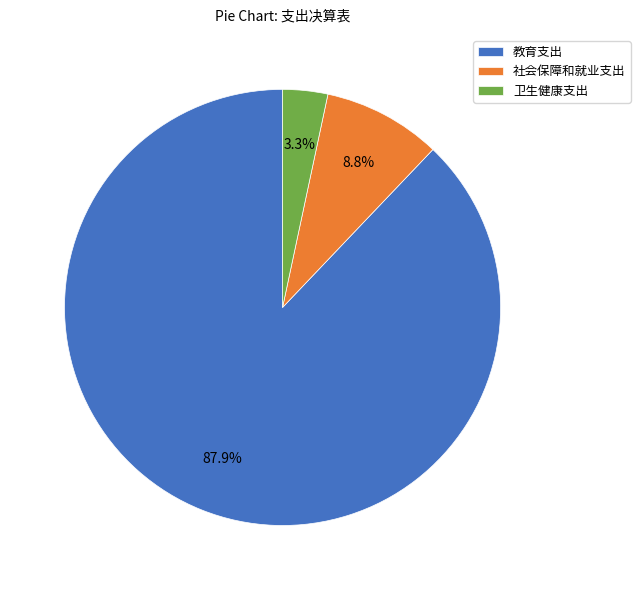

Does 社会保障和就业支出 account for over 50% of the chart?

No